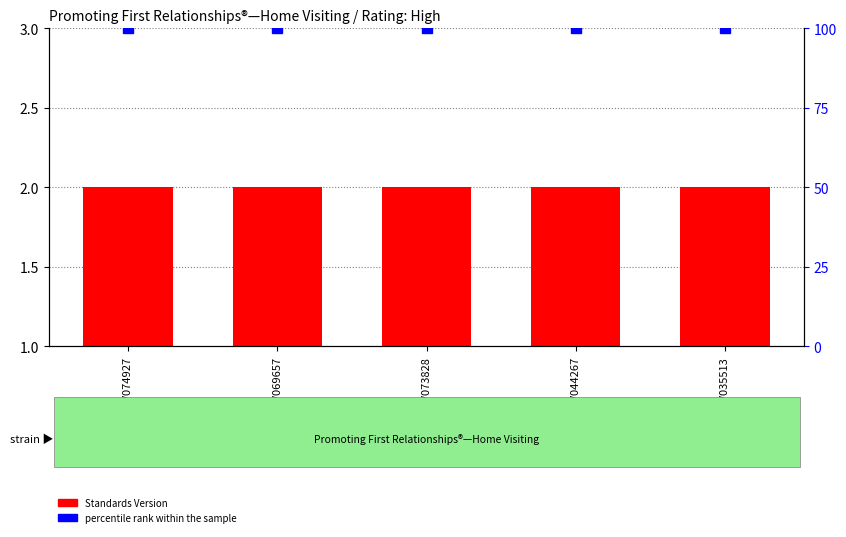

At which category does the chart reach its minimum across all series?

WWHV074927